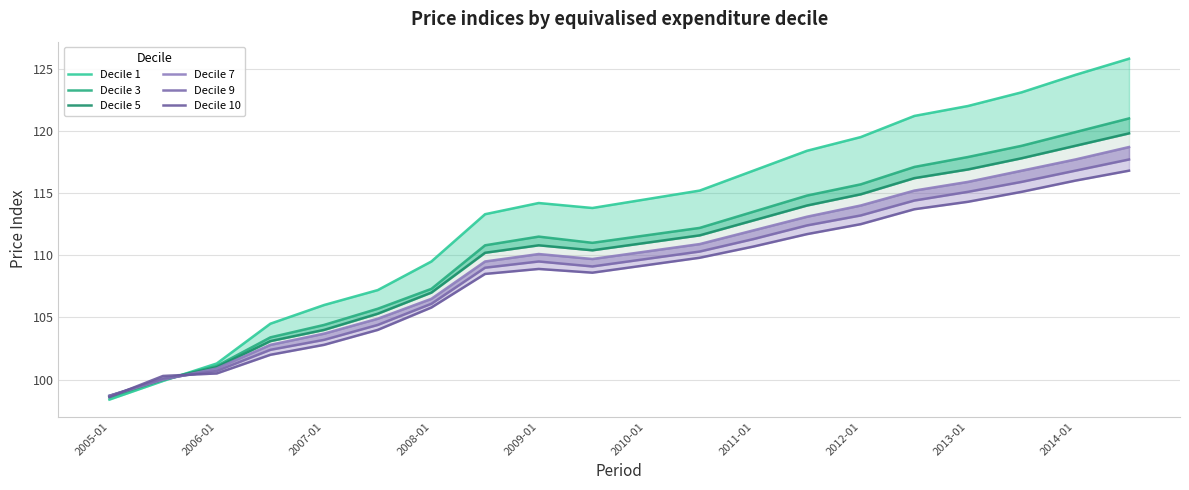

Which has a higher value, 15 or 14?

15